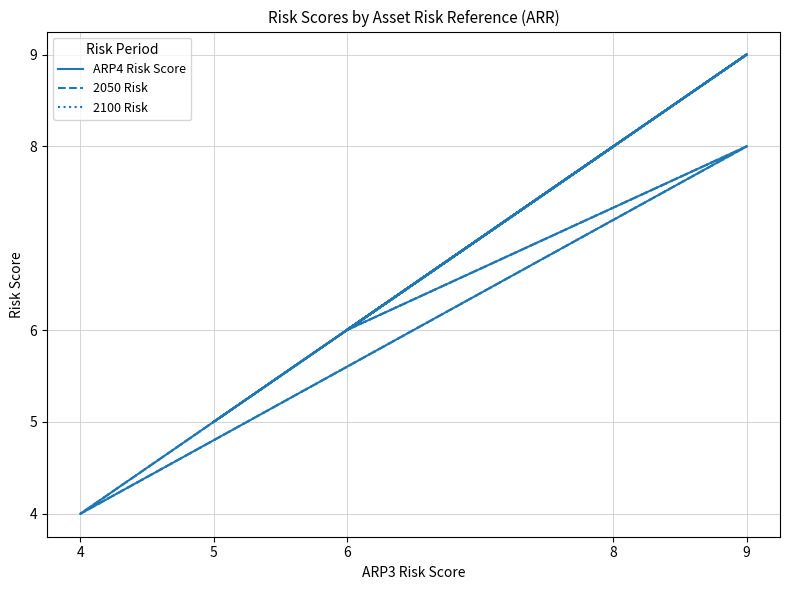

Which series has the largest total across all categories?

ARP4 Risk Score